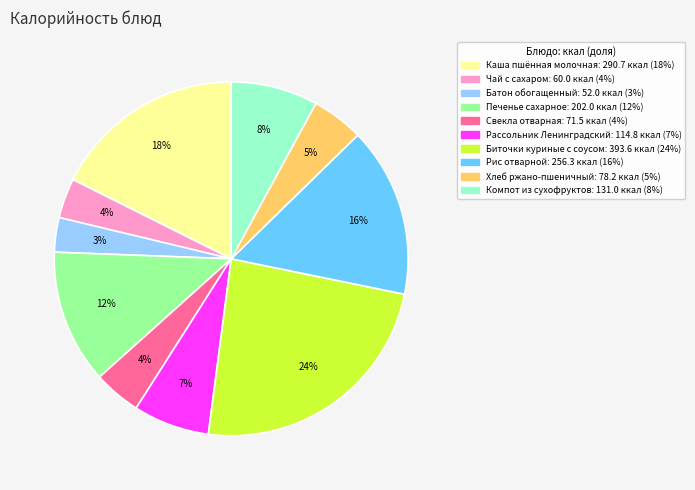

Between Каша пшённая молочная and Компот из сухофруктов, which is larger?

Каша пшённая молочная